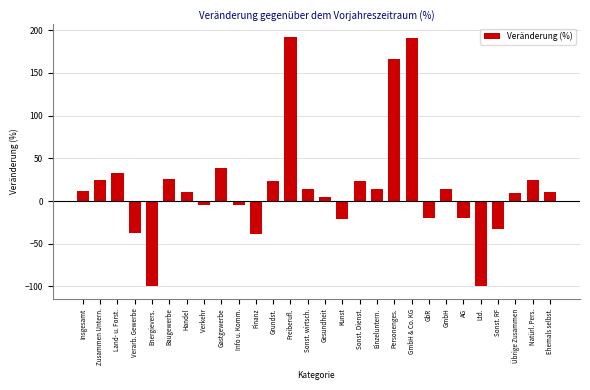

At which label is the value closest to 46?

Gastgewerbe